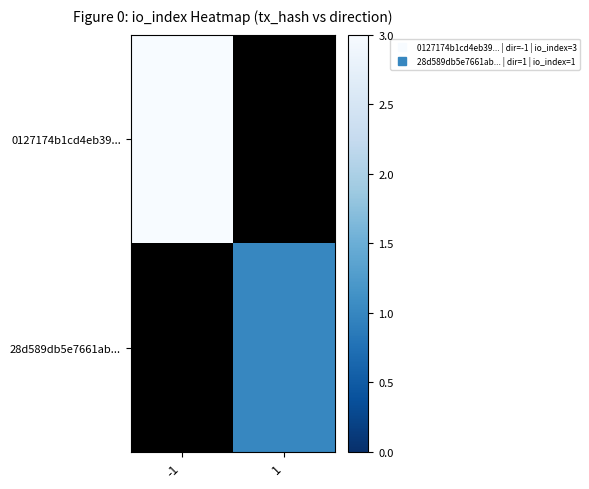

Which series has the largest range (max minus min)?

0127174b1cd4eb39...